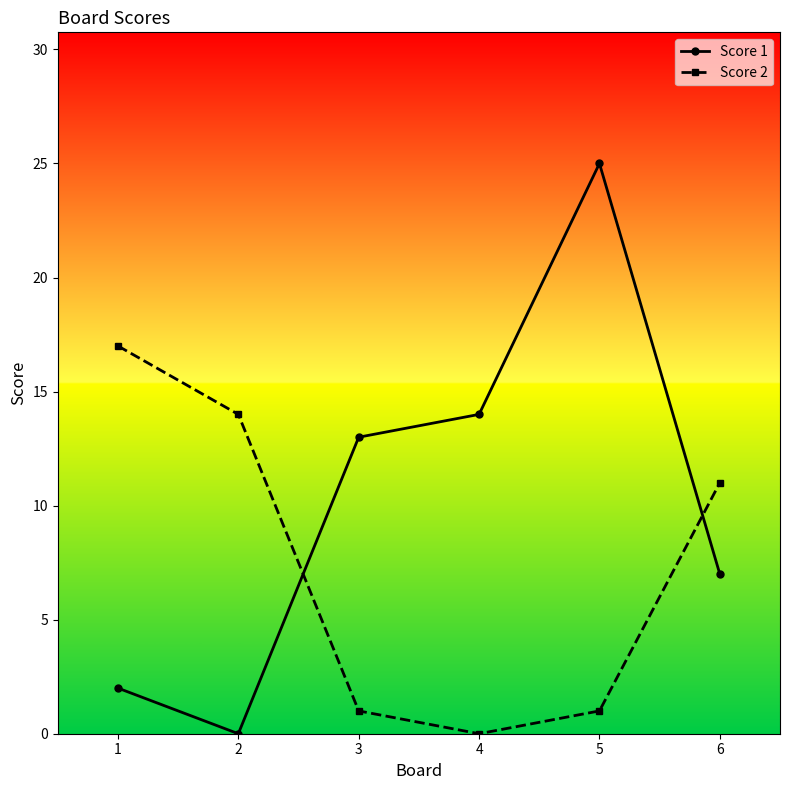

What is the difference between the Score 1 values at 6 and 5?

18